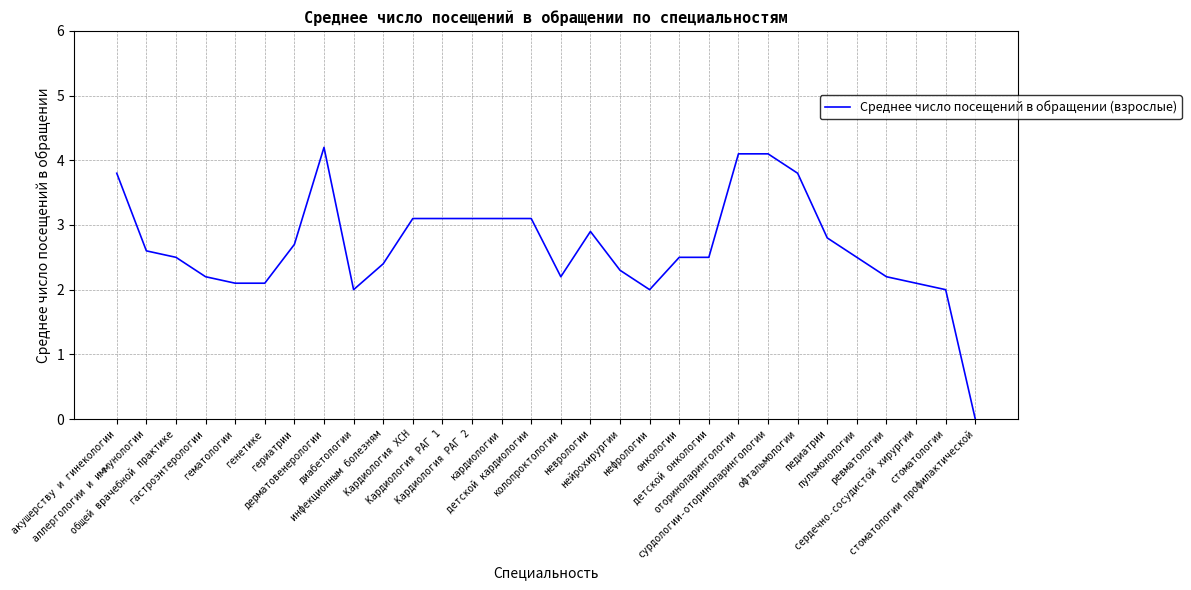

What is the greatest value displayed?

4.2